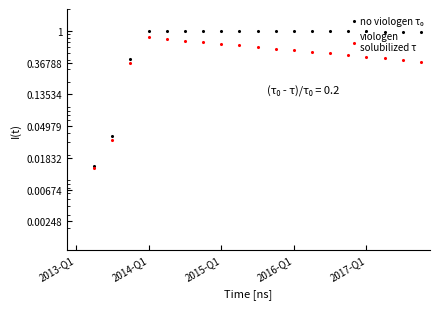

Which series has the largest Y range (max minus min)?

no viologen τ₀